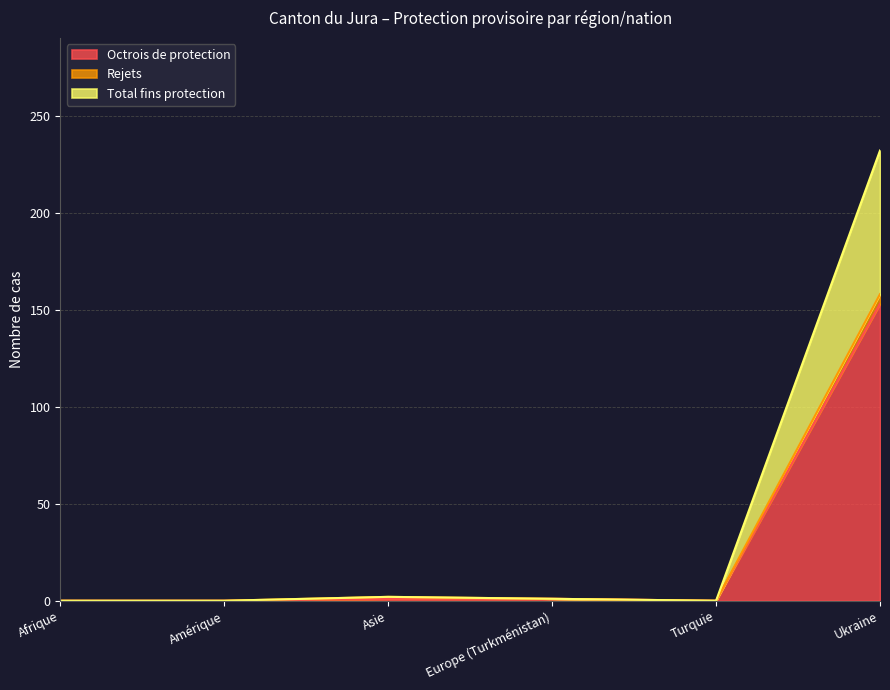

How many values in Rejets are above zero?

3